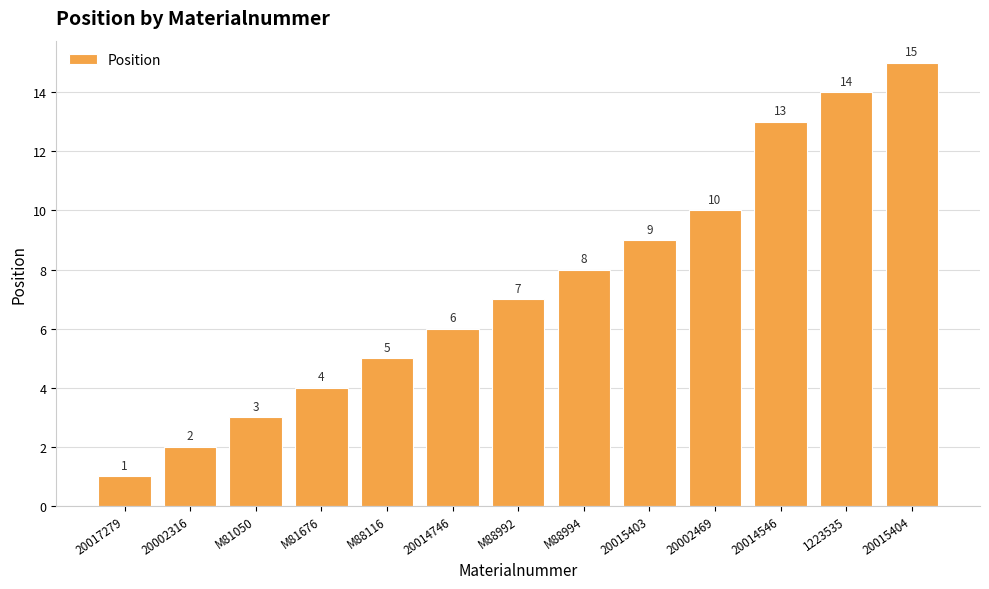

Does the chart contain any negative values?

No